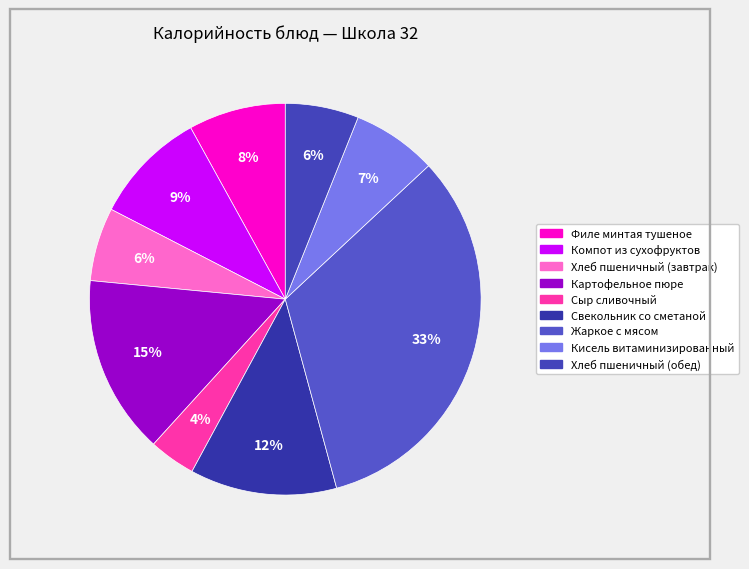

Rank the categories by value from lowest to highest.

Сыр сливочный, Хлеб пшеничный (завтрак), Хлеб пшеничный (обед), Кисель витаминизированный, Филе минтая тушеное, Компот из сухофруктов, Свекольник со сметаной, Картофельное пюре, Жаркое с мясом